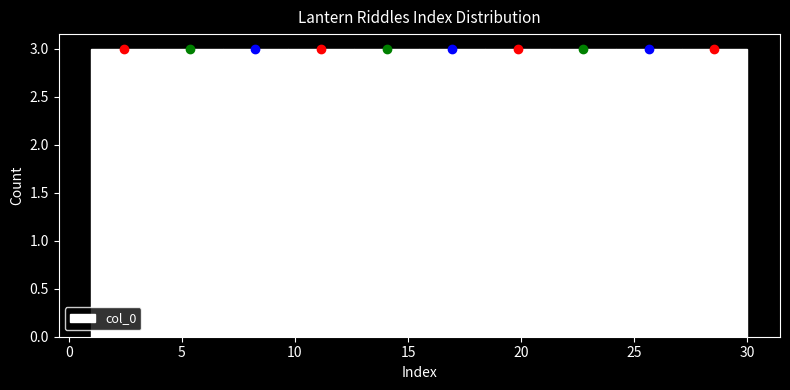

Reading left to right, transcribe this chart: for each bar, give the range it covers on the x-axis and its height. Neither the bar edges nor the heights are printed on the chart, so give them approximately, as read against the axes.

1.0 to 3.9: 3
3.9 to 6.8: 3
6.8 to 9.7: 3
9.7 to 12.6: 3
12.6 to 15.5: 3
15.5 to 18.4: 3
18.4 to 21.3: 3
21.3 to 24.2: 3
24.2 to 27.1: 3
27.1 to 30.0: 3